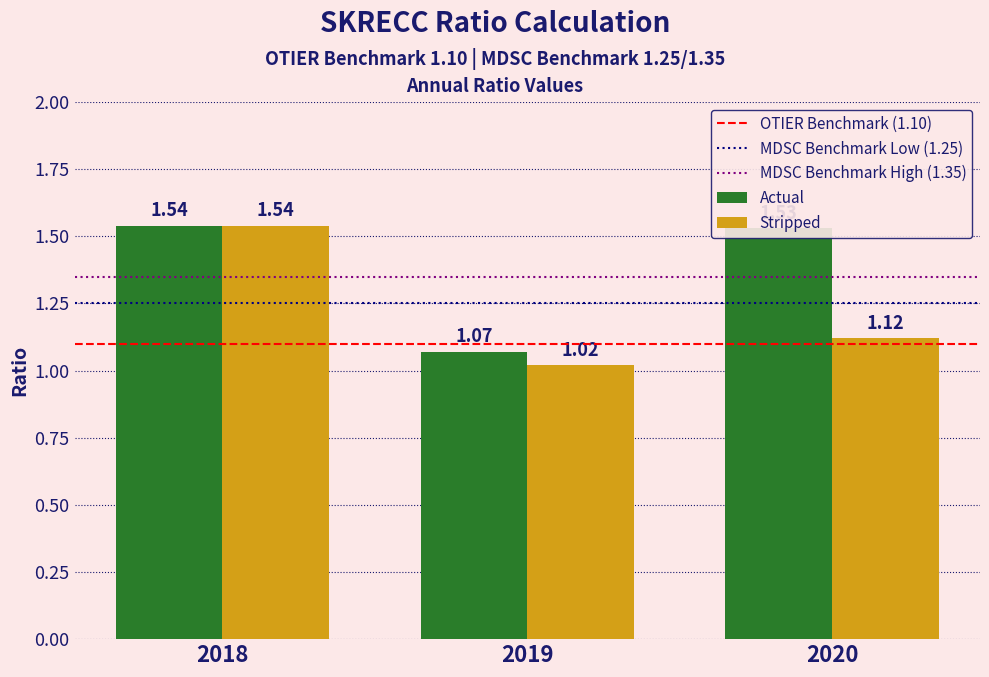

What is the difference between the maximum and minimum values in the Actual series?

0.5